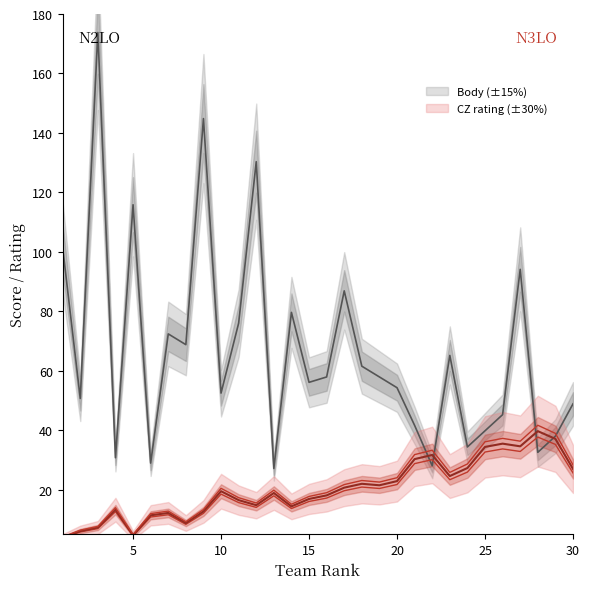

At how many categories does at least one series exceed 94?

6